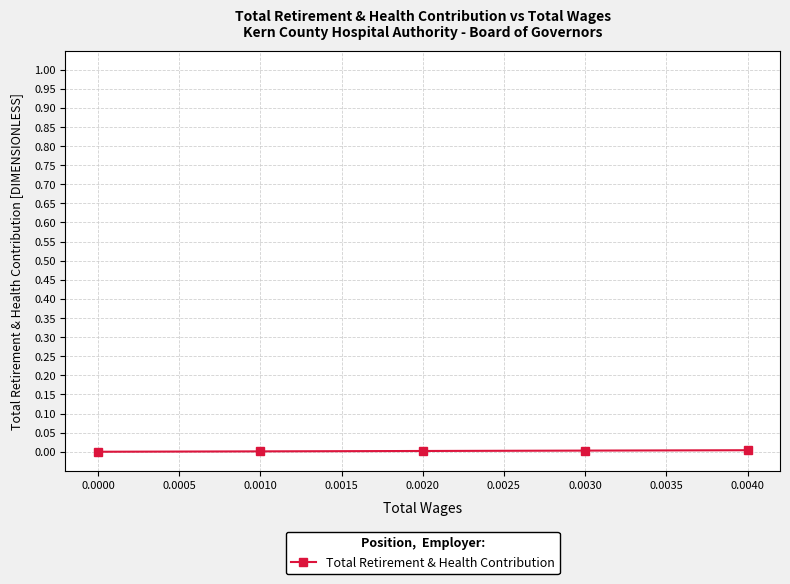

True or false: there are more than 1 points higher than both neighbors.

False